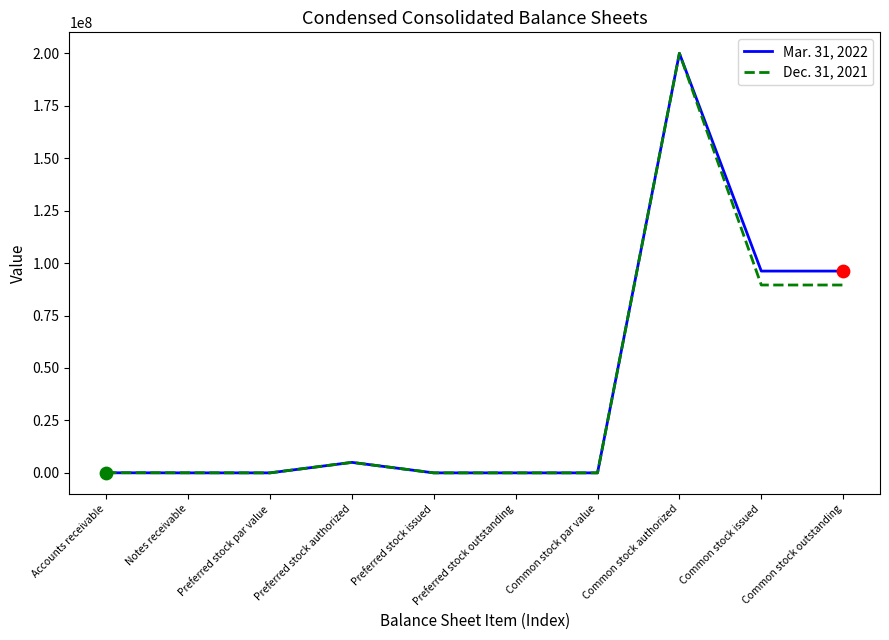

What are all the series names shown in the legend?

Mar. 31, 2022, Dec. 31, 2021